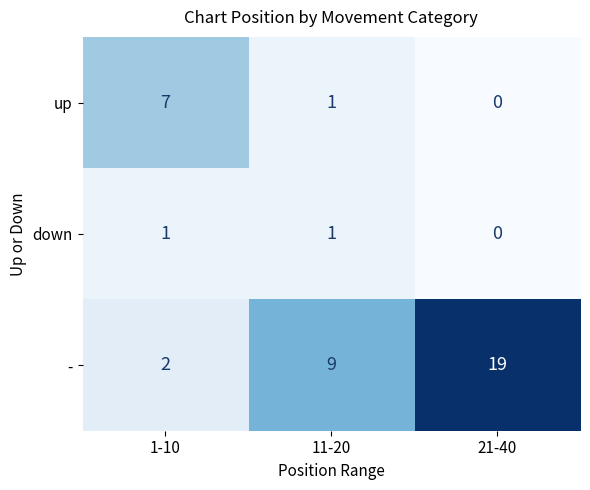

Rank the series by their maximum value, from highest to lowest.

-, up, down